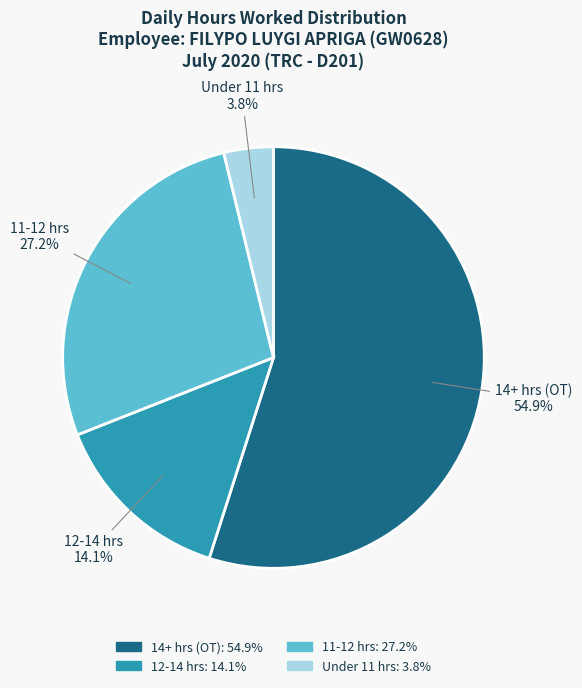

To the nearest percent, what is the average slice percentage?

25%